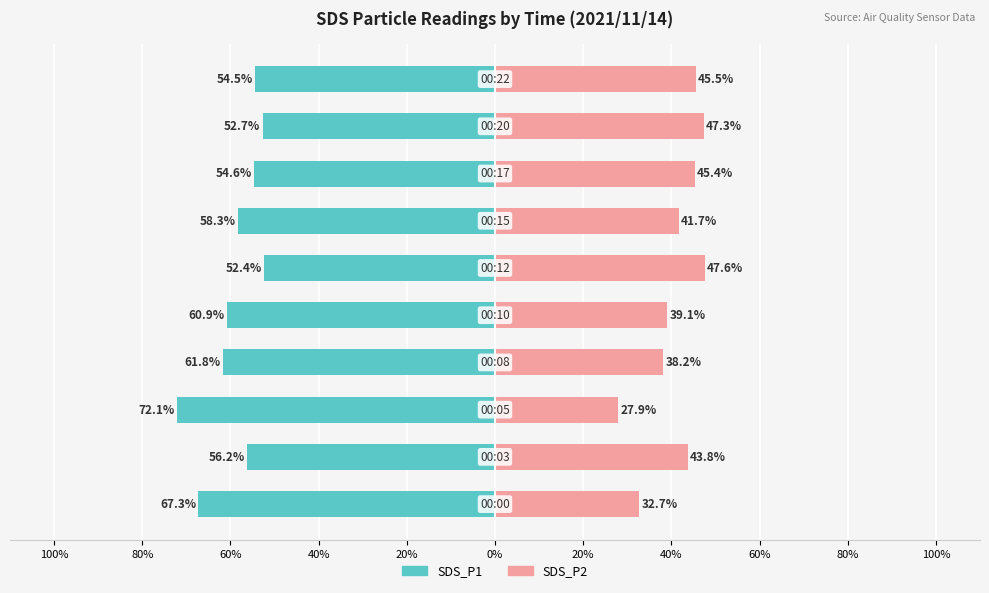

What is the average value of the SDS_P1 series?

-59.1